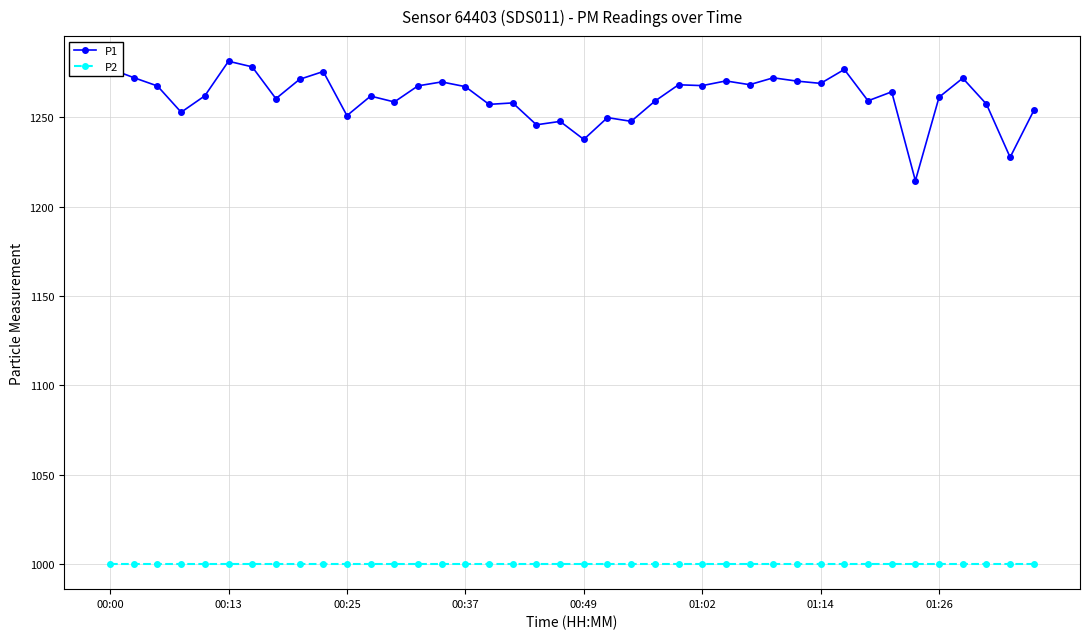

What are all the series names shown in the legend?

P1, P2